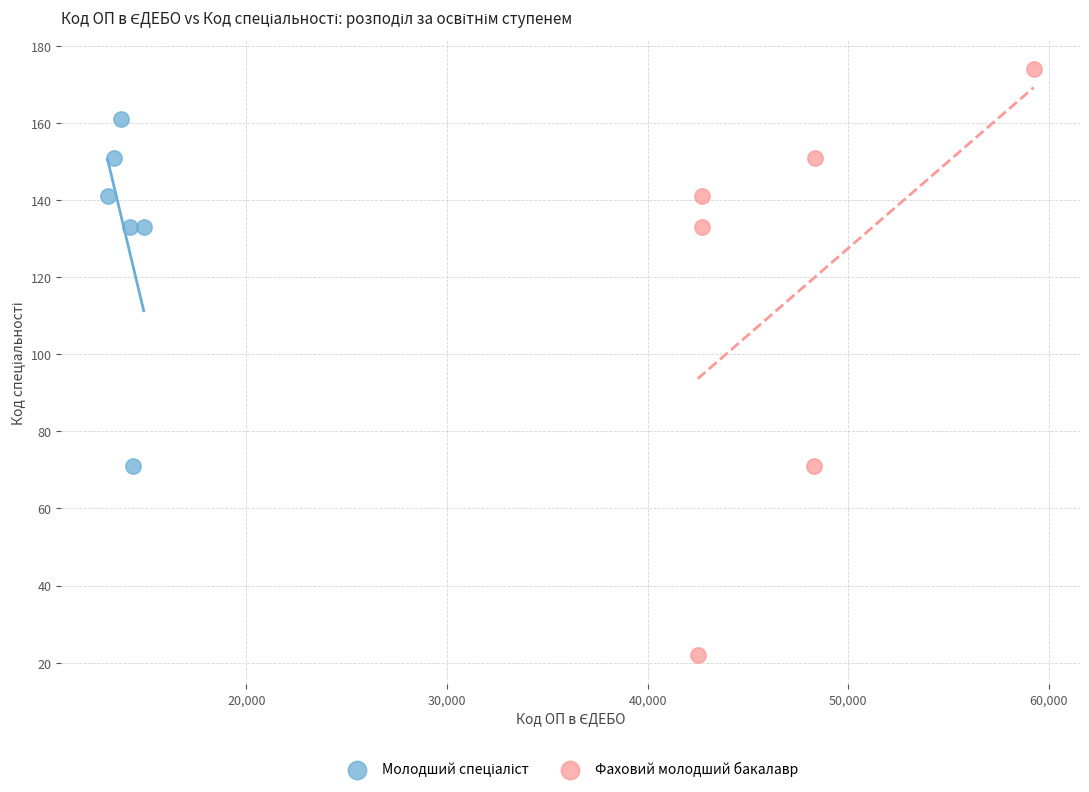

Which series contains the highest Y value?

Фаховий молодший бакалавр